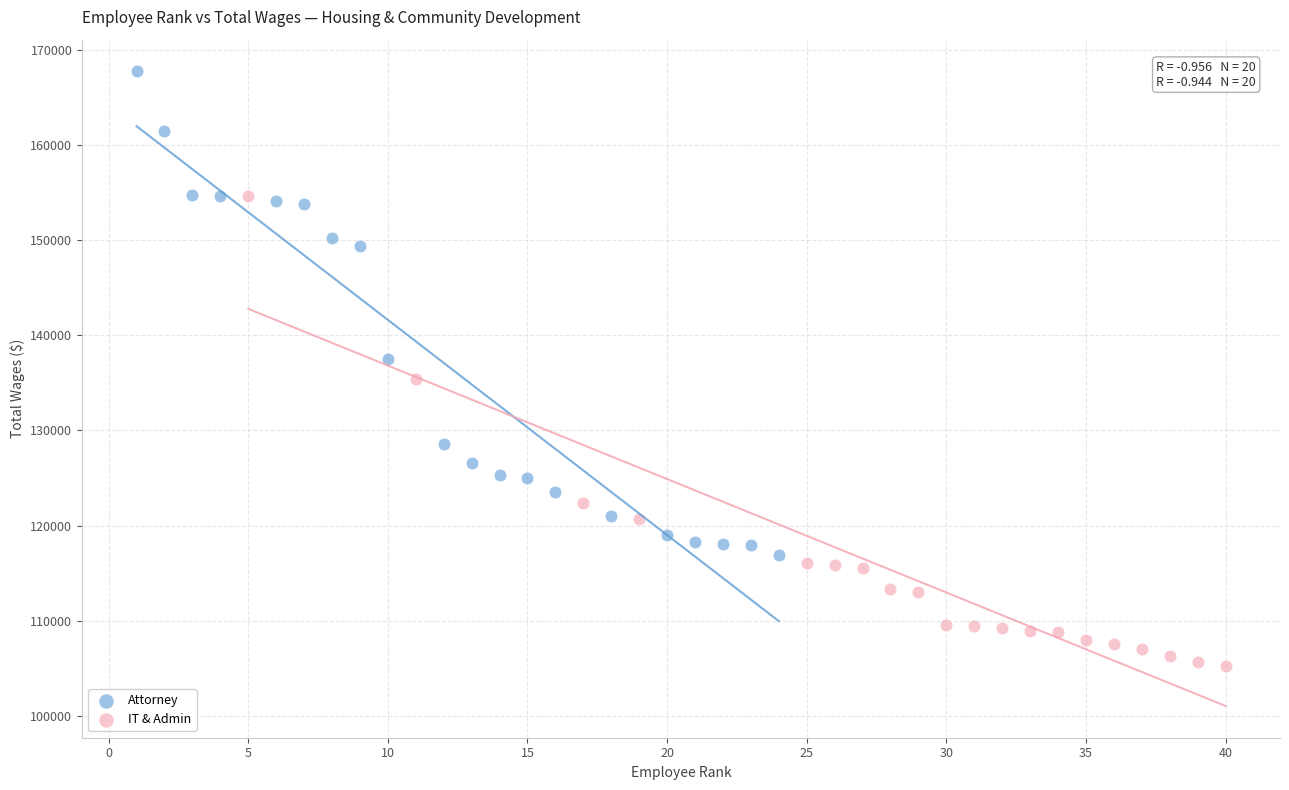

Which series contains the lowest Y value?

IT & Admin